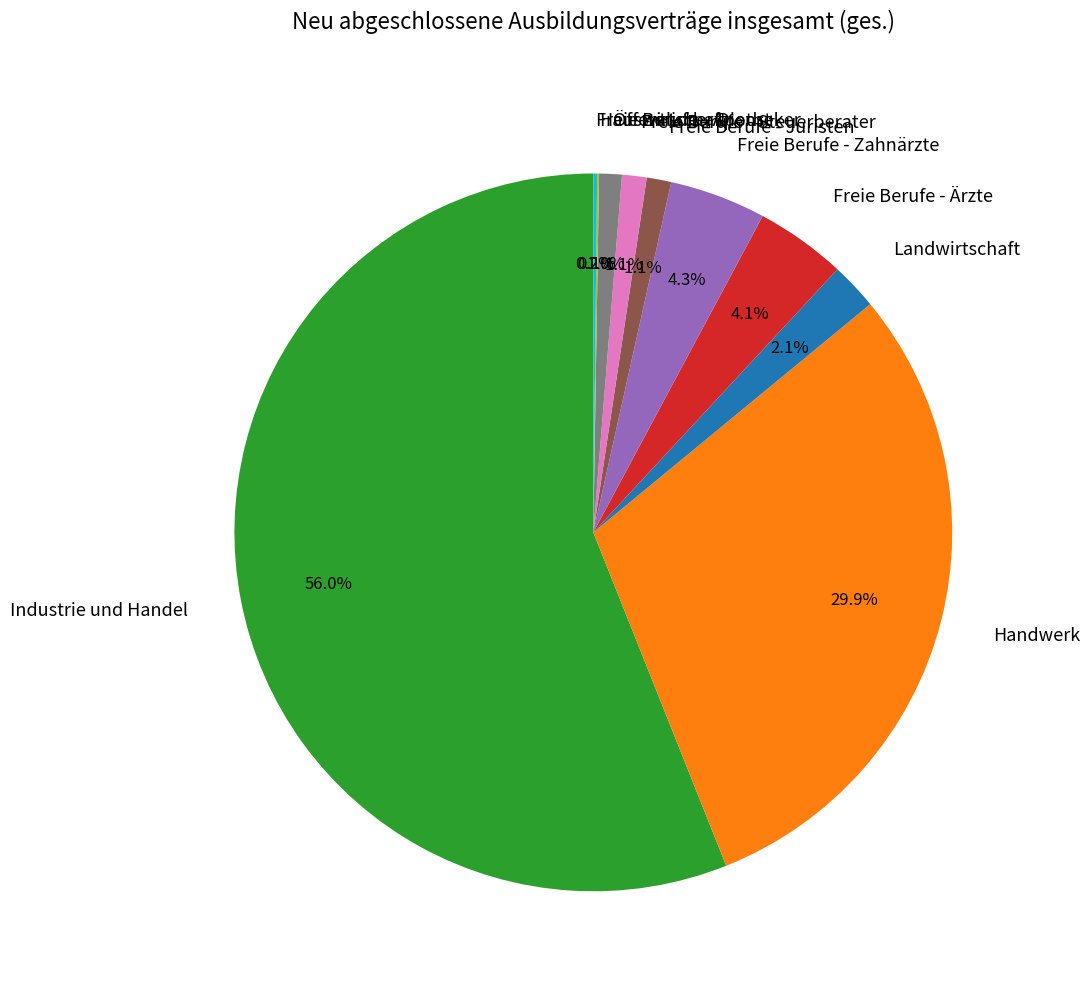

What portion of the pie excludes Handwerk?

70.1%